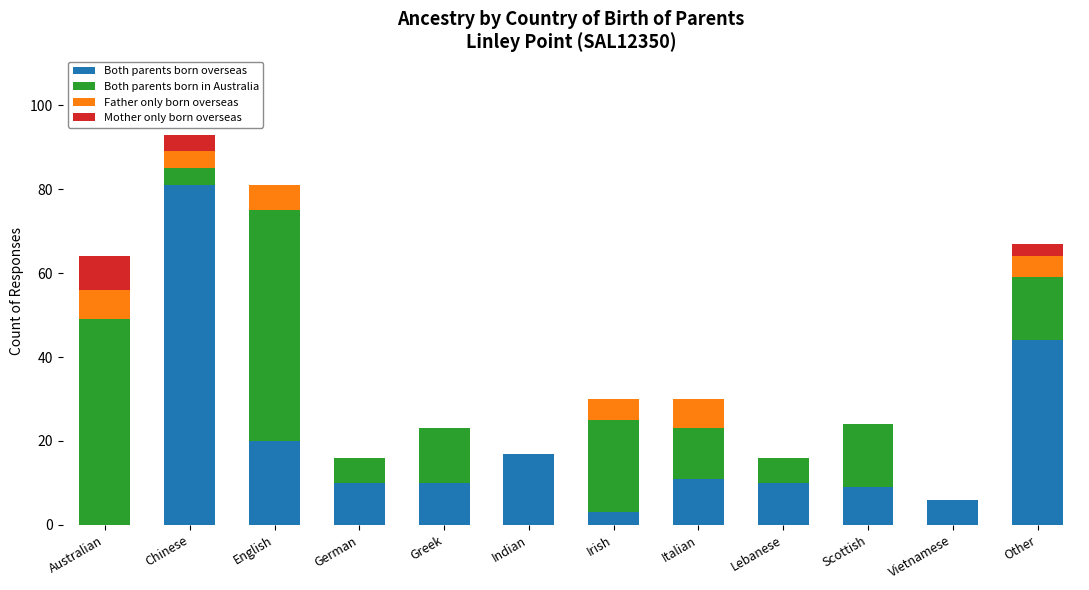

The Both parents born overseas series shows 0 at Australian. True or false?

True